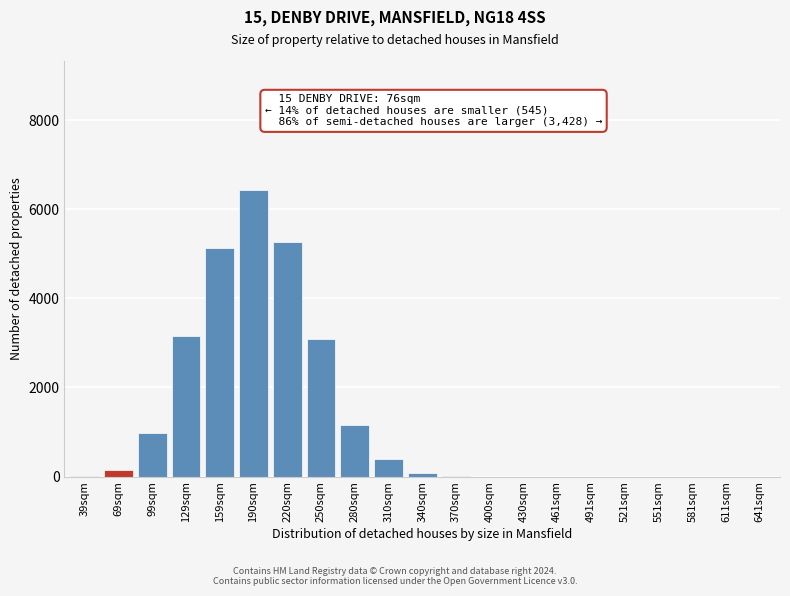

What is the sum of all values?

25848